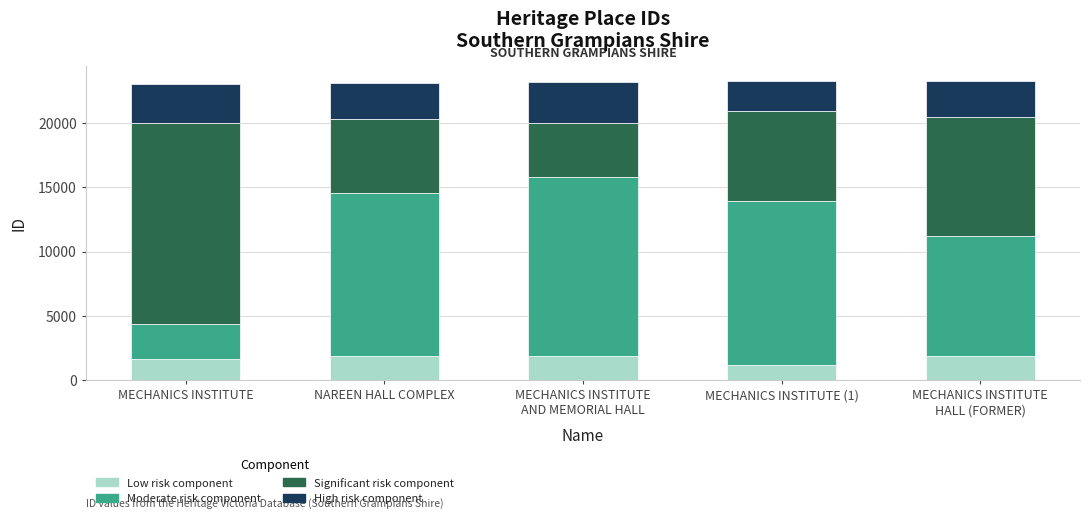

What is the total value across all series at NAREEN HALL COMPLEX?

23136.0